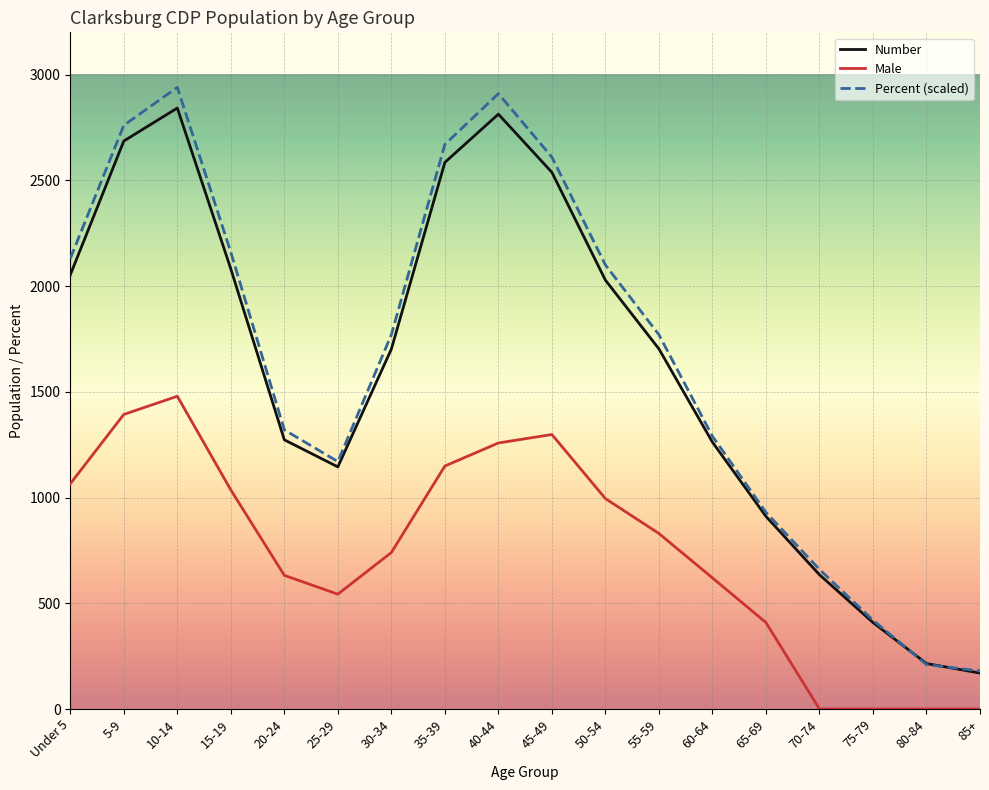

Does the chart display data point markers on the line(s)?

No